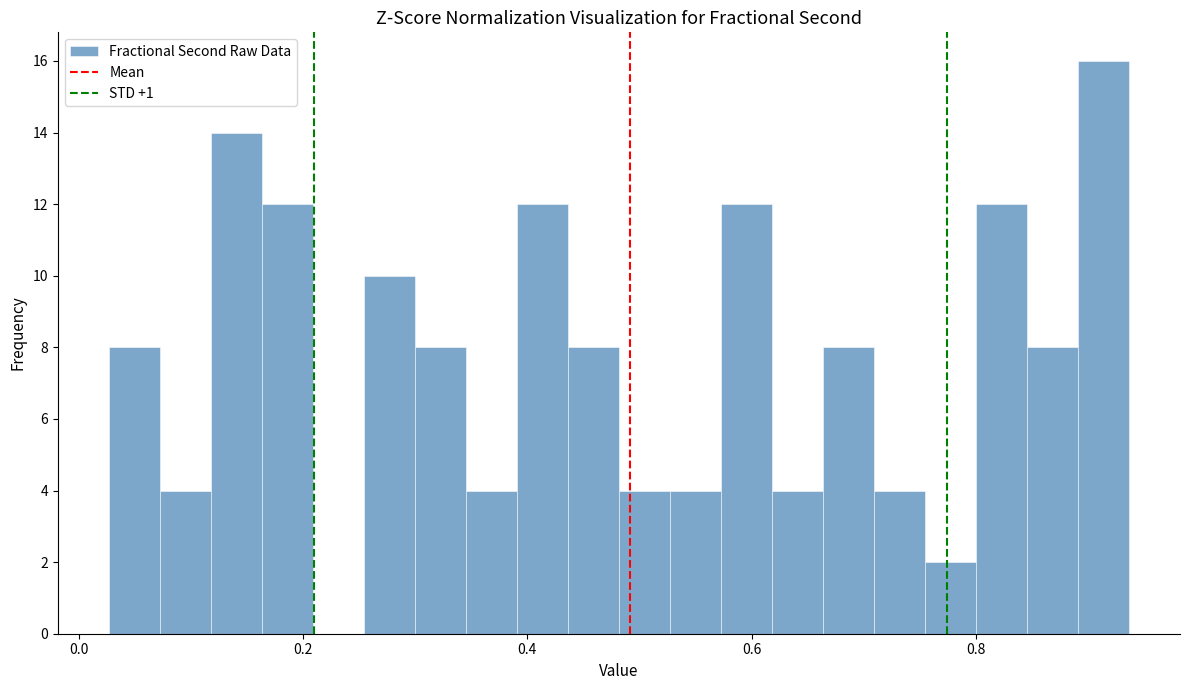

Around what value on the x-axis is the tallest bar? Give the approximate position of its centre, as read against the axis.

0.92